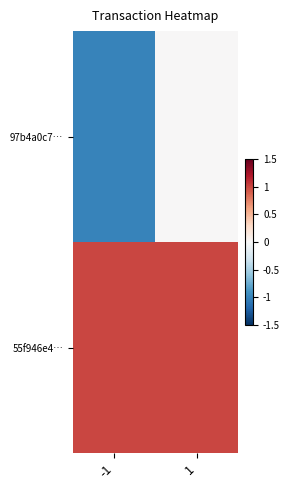

Between -1 and 1, which is larger?

1